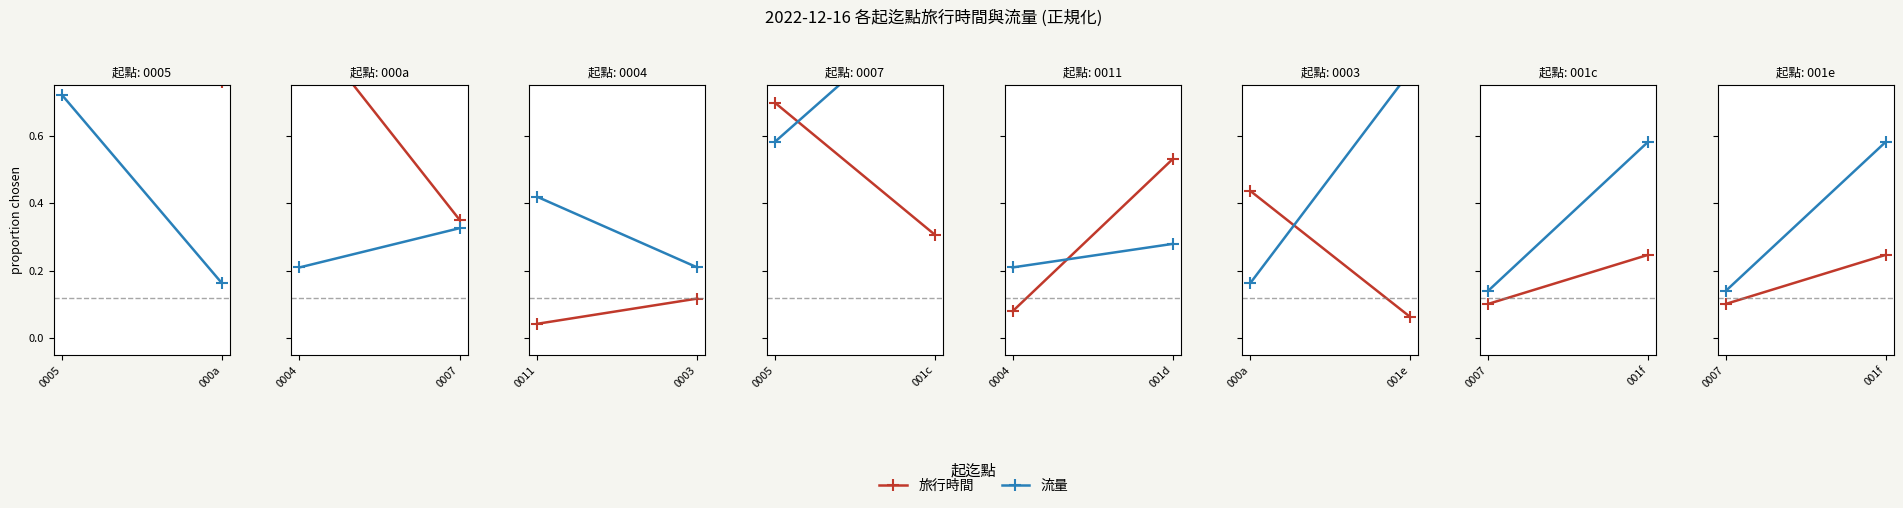

What is the value of the 旅行時間 point at the 2nd from the left?

0.2